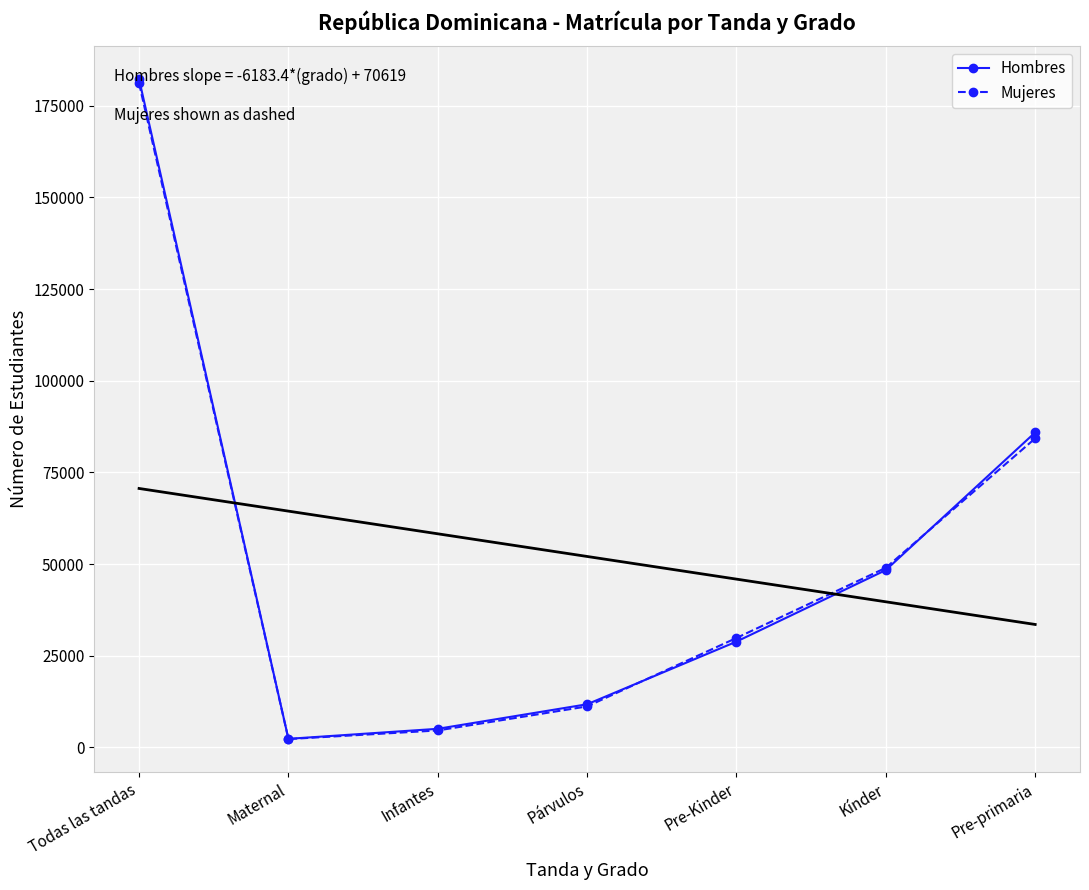

Between Maternal and Kínder, which series saw the biggest shift?

Mujeres